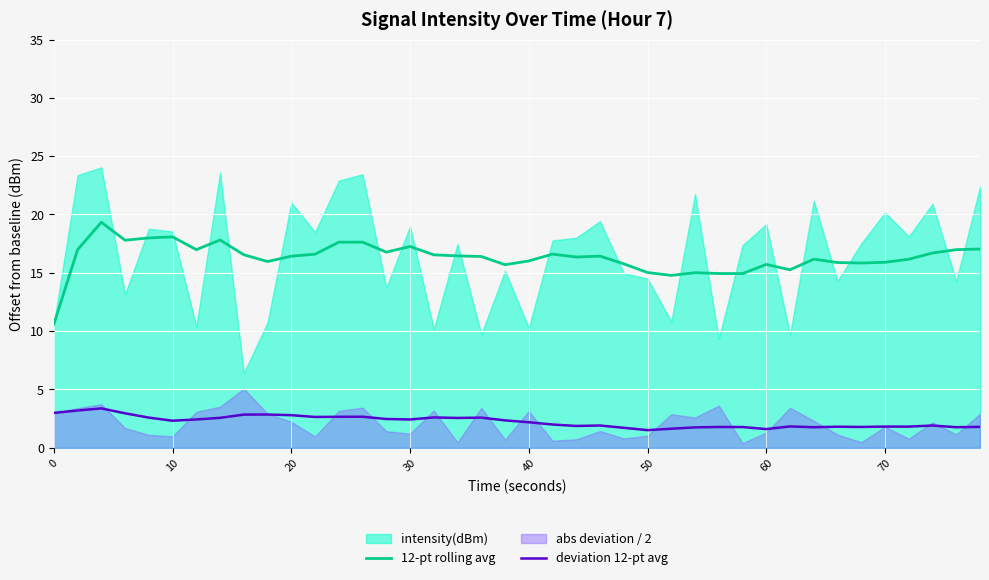

How many interior local valleys does the 12-pt rolling avg series have?

10